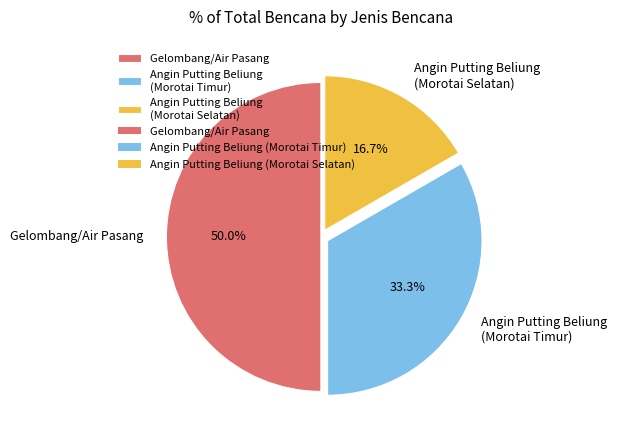

What portion of the pie excludes Gelombang/Air Pasang?

50.0%